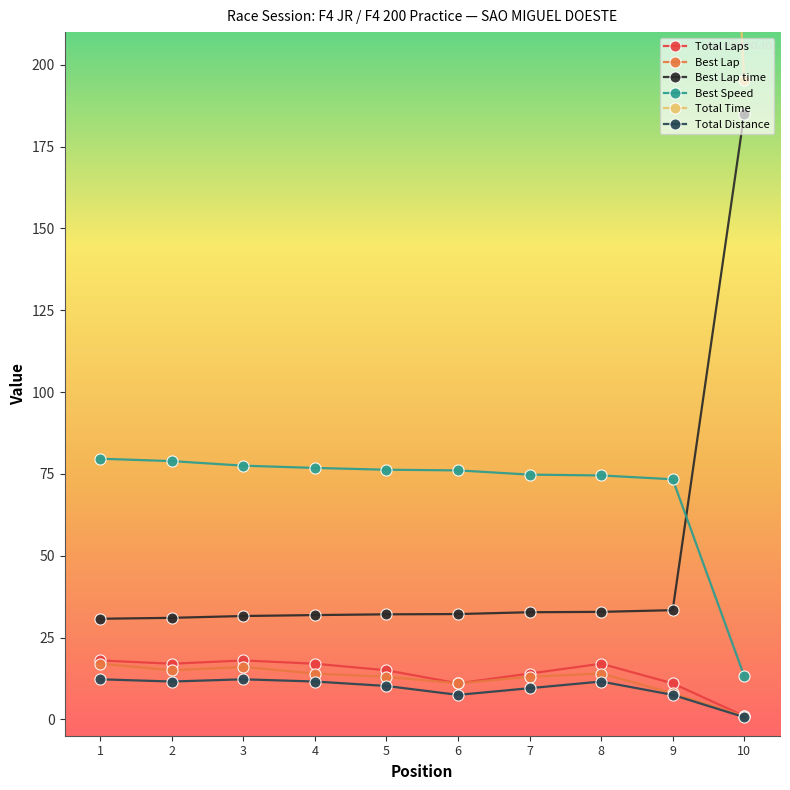

What is the sum of the Total Distance values at 8 and 2?

23.1